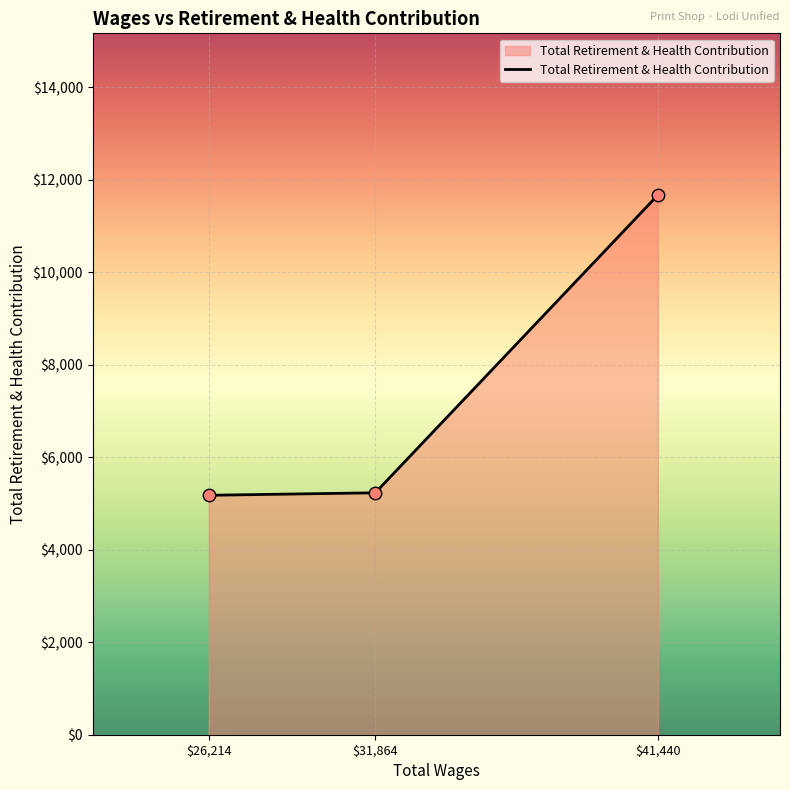

At which label is the value closest to 8419?

$31,864